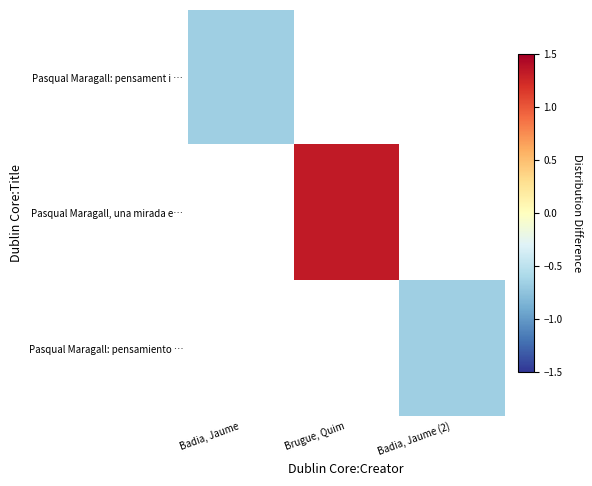

Rank the series by their maximum value, from lowest to highest.

Pasqual Maragall: pensament i …, Pasqual Maragall, una mirada e…, Pasqual Maragall: pensamiento …